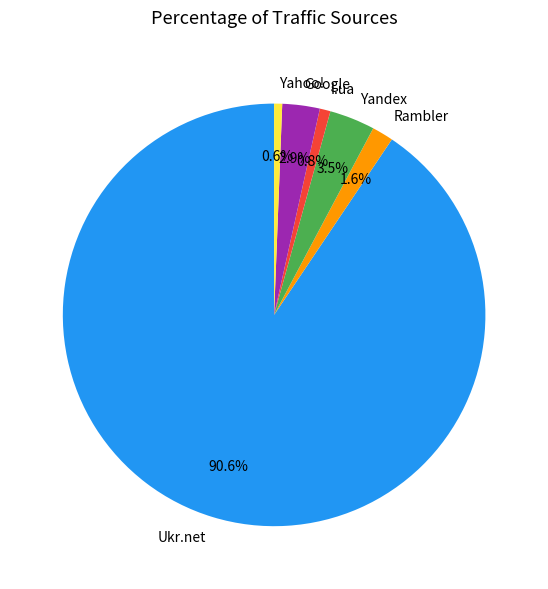

Do Ukr.net and Yandex together represent more than half of the pie?

Yes